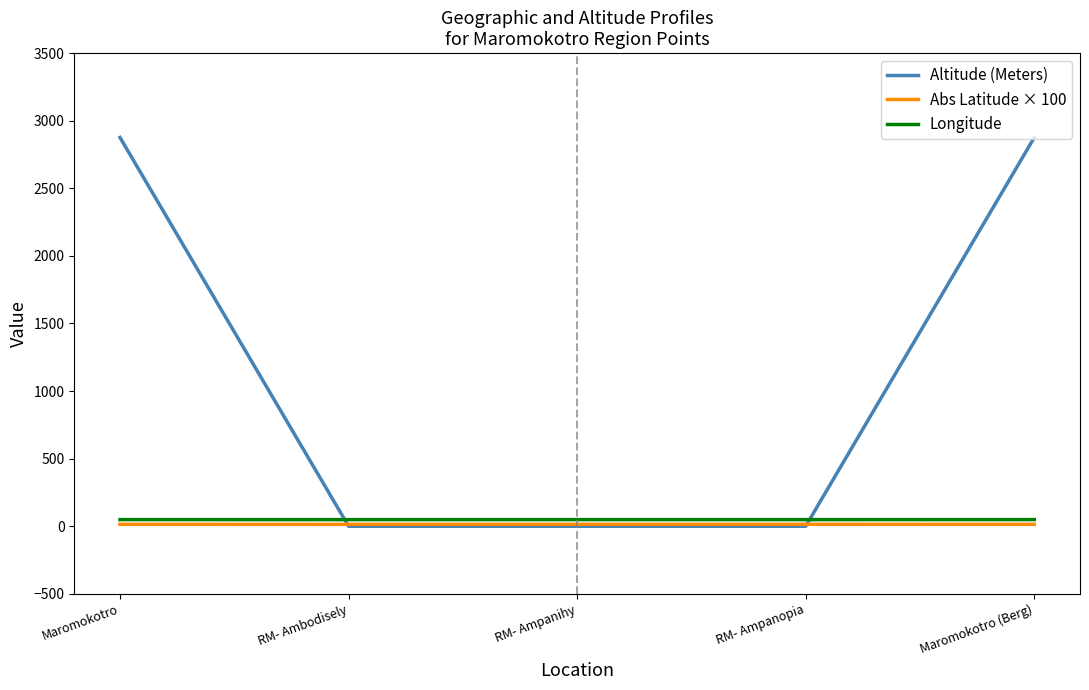

The Longitude series shows 49.0 at Maromokotro. True or false?

True